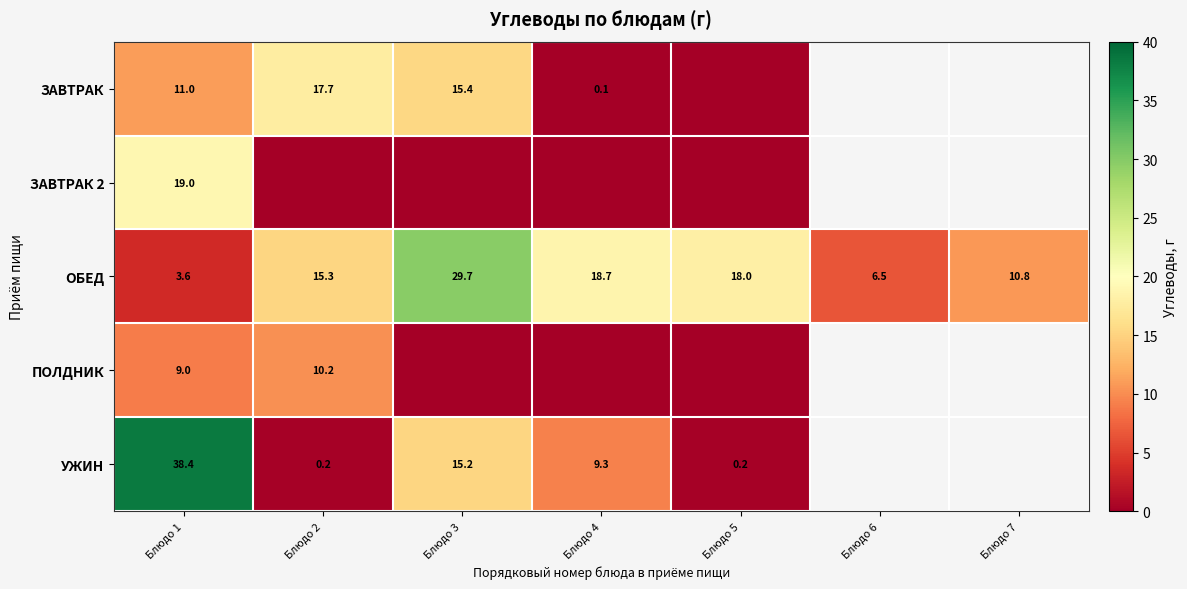

Is it true that УЖИН equals 15.0 at Блюдо 4?

False